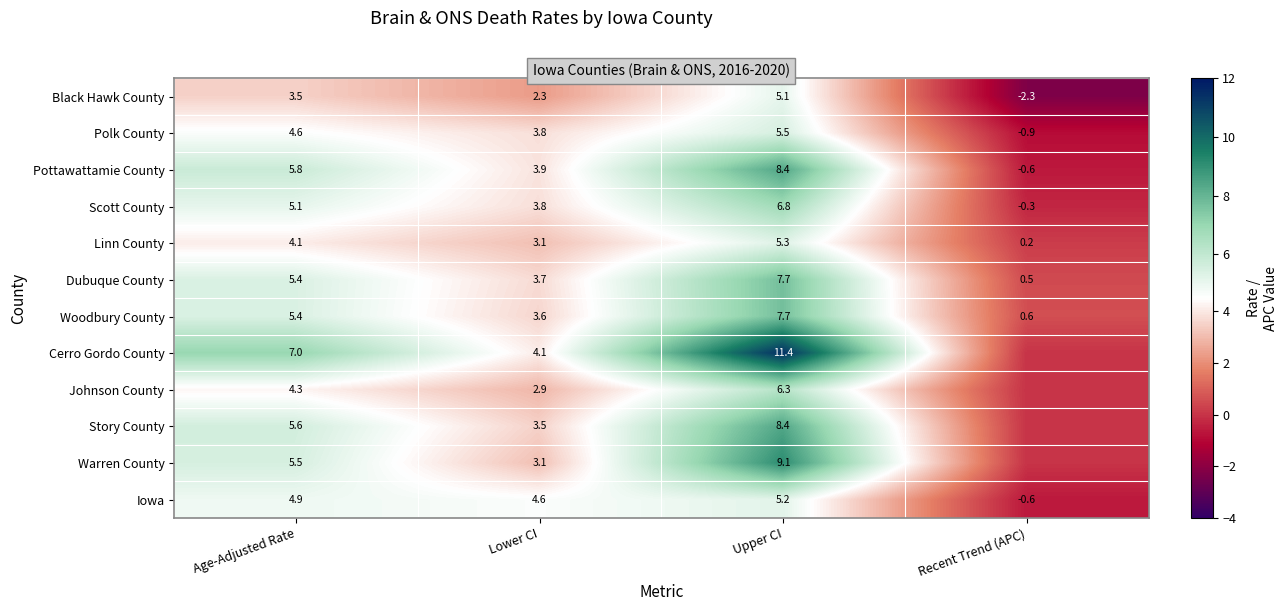

How many negative values does the Scott County series have?

1